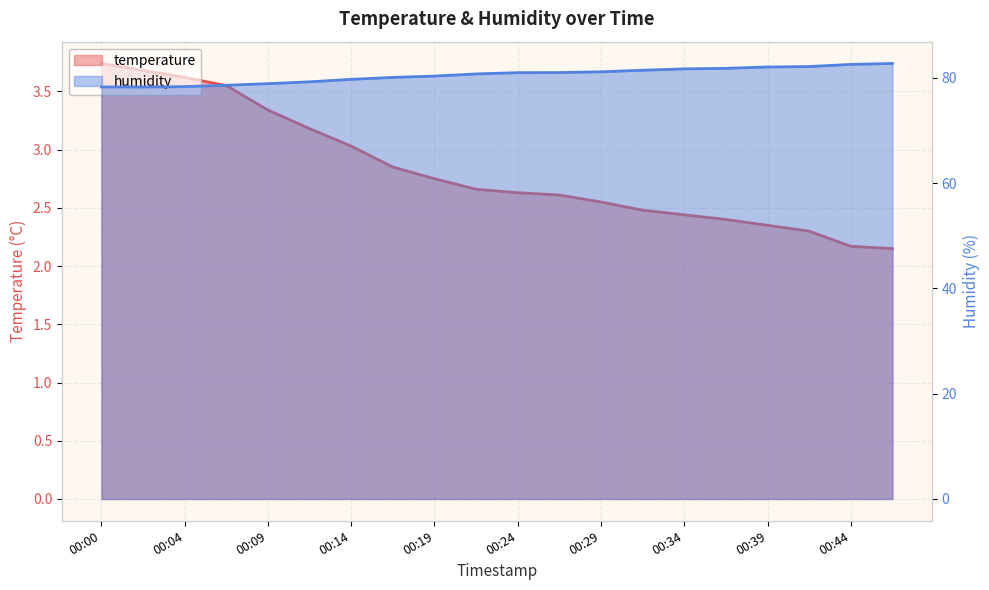

Which series changed the most between 00:14 and 00:29?

humidity